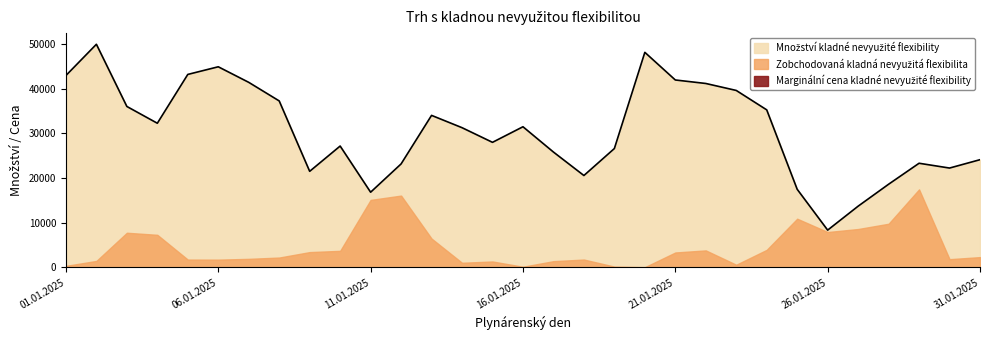

At which label is Množství kladné nevyužité flexibility closest to 29111?

15.01.2025